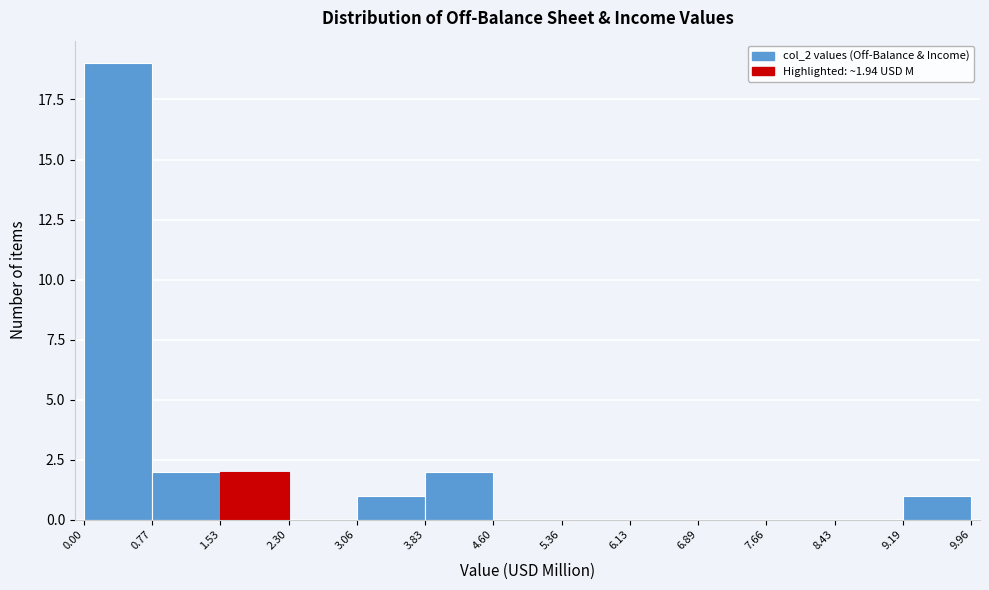

Over which range of the x-axis is the bar tallest?

0.00 to 0.77